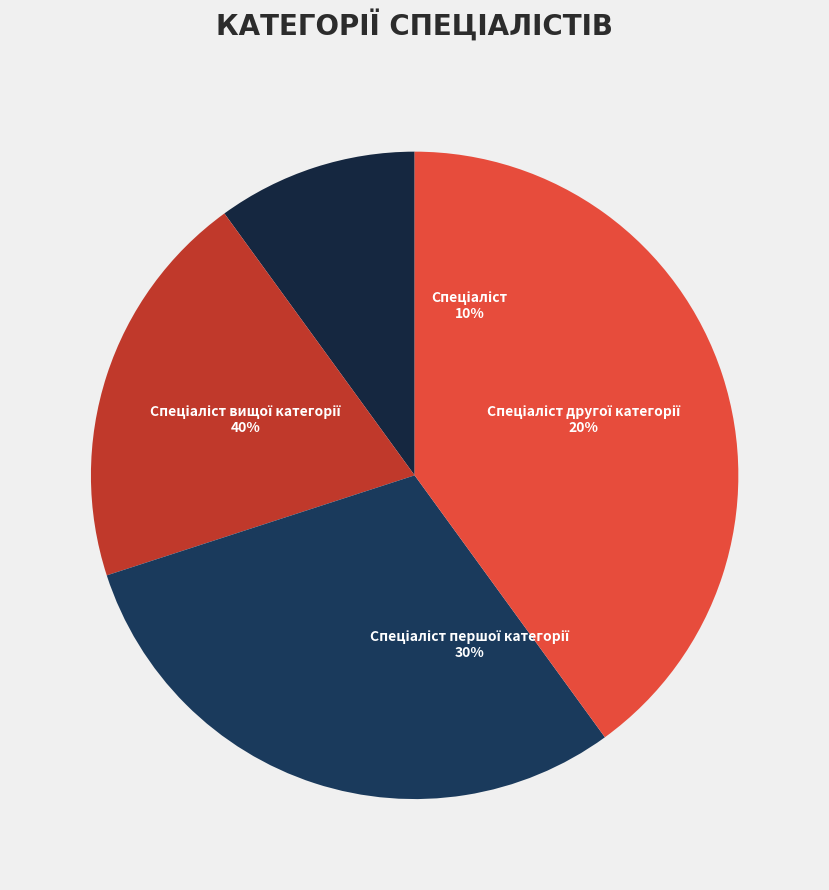

How many segments does this pie chart have?

4